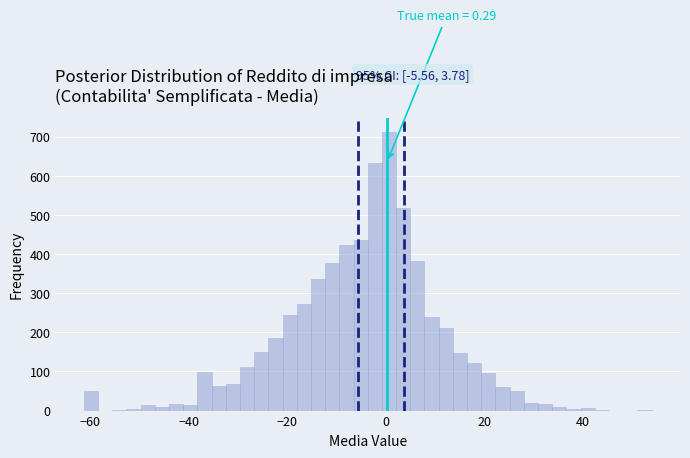

Around what value on the x-axis is the tallest bar? Give the approximate position of its centre, as read against the axis.

0